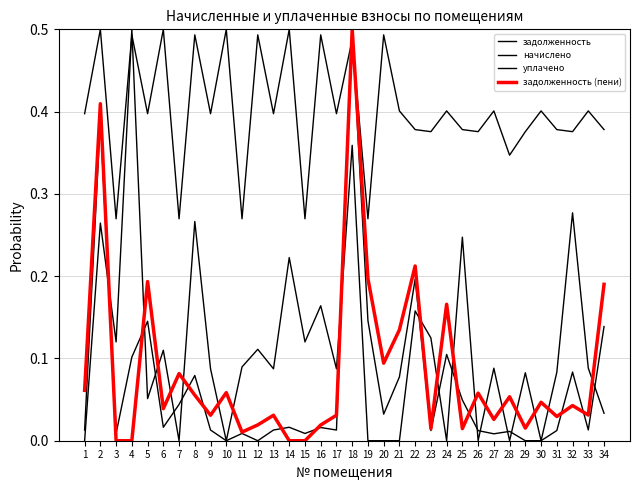

Reading left to right, extract all data points from this chart.

задолженность: 1=0.0	2=0.4	3=0.0	4=0.1	5=0.1	6=0.0	7=0.0	8=0.1	9=0.0	10=0.0	11=0.0	12=0.0	13=0.0	14=0.0	15=0.0	16=0.0	17=0.0	18=0.5	19=0.1	20=0.0	21=0.1	22=0.2	23=0.0	24=0.1	25=0.0	26=0.0	27=0.0	28=0.0	29=0.0	30=0.0	31=0.0	32=0.1	33=0.0	34=0.1
начислено: 1=0.4	2=0.5	3=0.3	4=0.5	5=0.4	6=0.5	7=0.3	8=0.5	9=0.4	10=0.5	11=0.3	12=0.5	13=0.4	14=0.5	15=0.3	16=0.5	17=0.4	18=0.5	19=0.3	20=0.5	21=0.4	22=0.4	23=0.4	24=0.4	25=0.4	26=0.4	27=0.4	28=0.3	29=0.4	30=0.4	31=0.4	32=0.4	33=0.4	34=0.4
уплачено: 1=0.0	2=0.3	3=0.1	4=0.5	5=0.1	6=0.1	7=0.0	8=0.3	9=0.1	10=0.0	11=0.1	12=0.1	13=0.1	14=0.2	15=0.1	16=0.2	17=0.1	18=0.4	19=0.0	20=0.0	21=0.0	22=0.2	23=0.1	24=0.0	25=0.2	26=0.0	27=0.1	28=0.0	29=0.1	30=0.0	31=0.1	32=0.3	33=0.1	34=0.0
задолженность (пени): 1=0.1	2=0.4	3=0.0	4=0.0	5=0.2	6=0.0	7=0.1	8=0.1	9=0.0	10=0.1	11=0.0	12=0.0	13=0.0	14=0.0	15=0.0	16=0.0	17=0.0	18=0.5	19=0.2	20=0.1	21=0.1	22=0.2	23=0.0	24=0.2	25=0.0	26=0.1	27=0.0	28=0.1	29=0.0	30=0.0	31=0.0	32=0.0	33=0.0	34=0.2